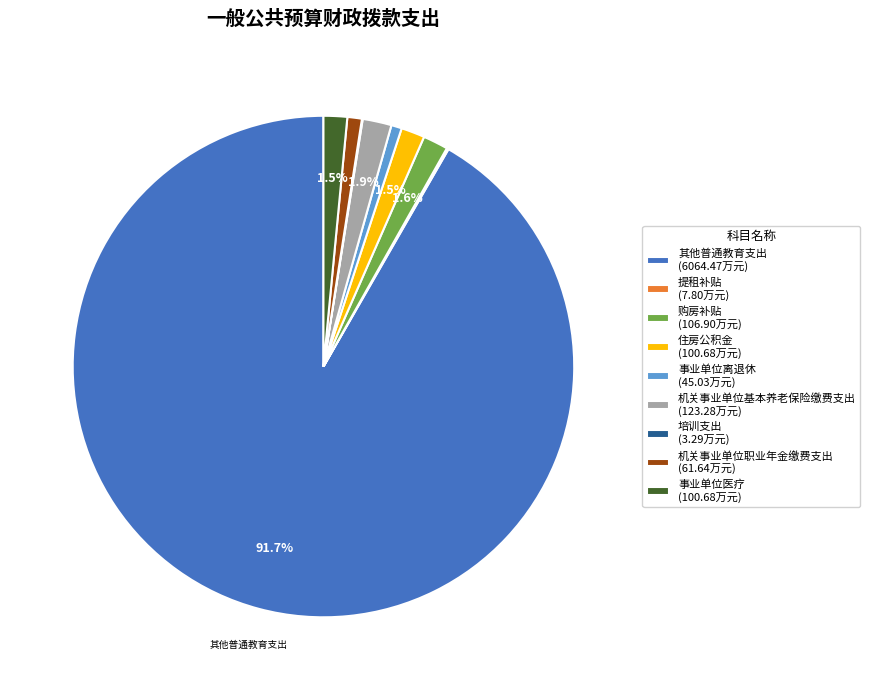

Is there a majority slice in this chart?

Yes